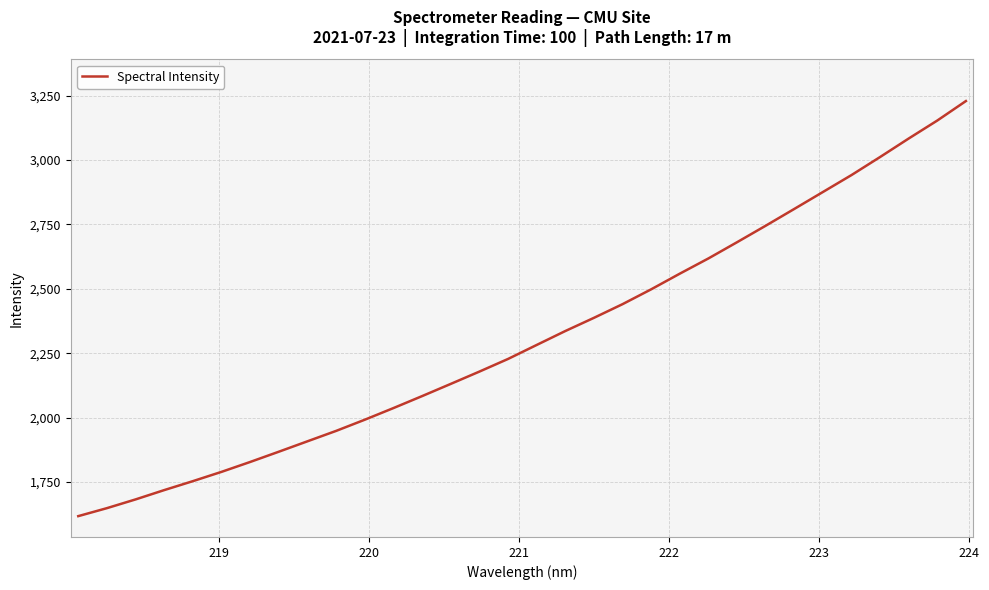

What is the average value?

2314.5